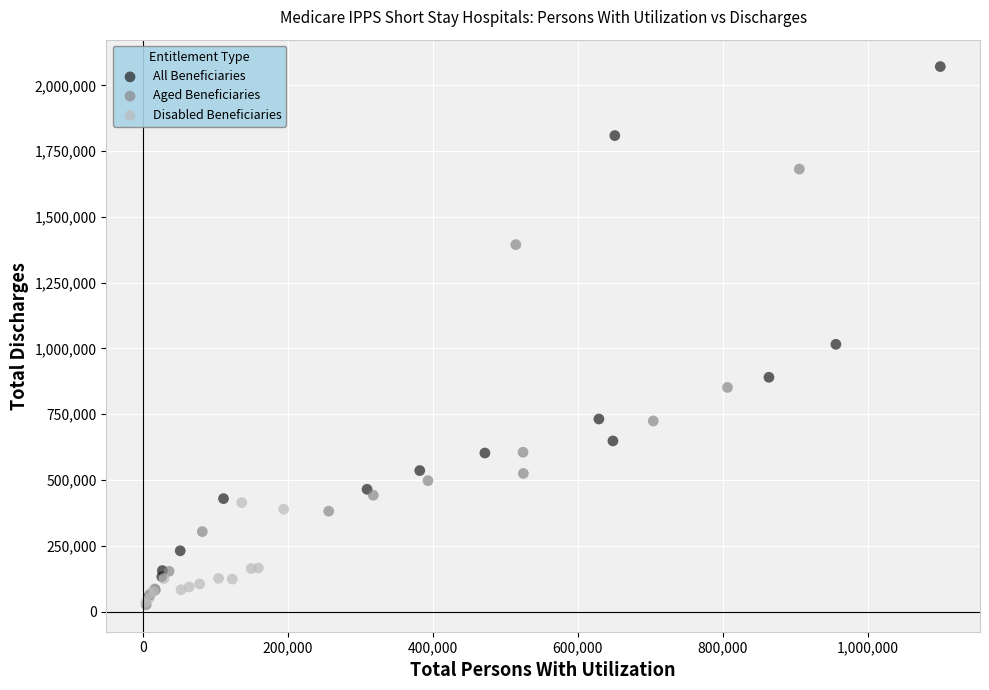

Which series has the largest Y range (max minus min)?

All Beneficiaries